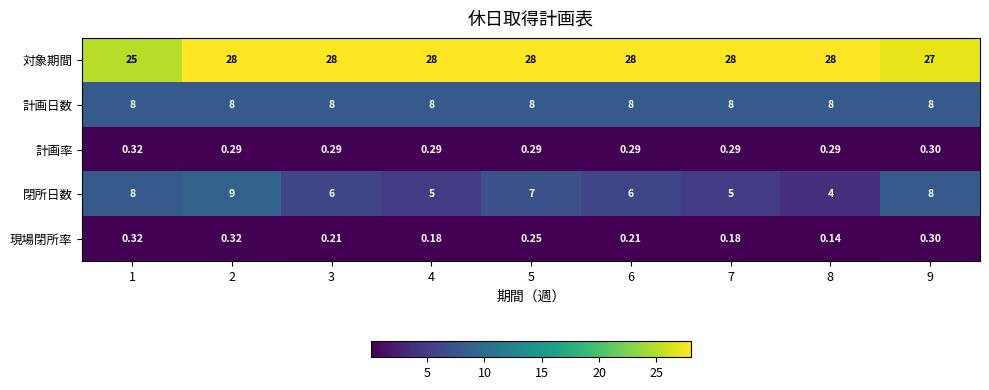

What is the greatest value displayed?

28.0